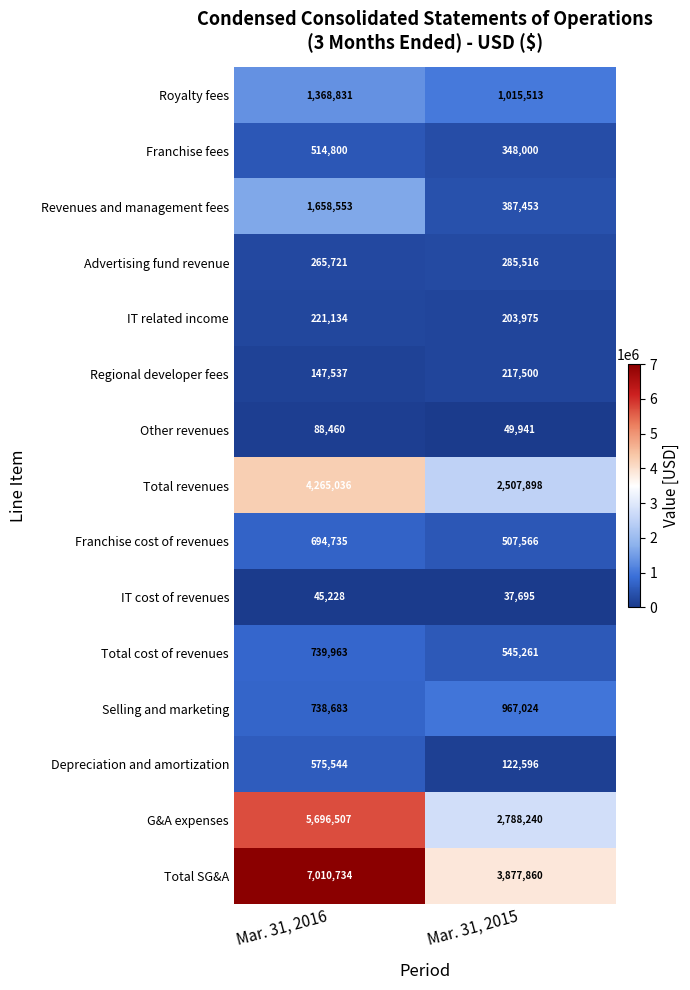

At Mar. 31, 2016, list the series in order from smallest to largest.

IT cost of revenues, Other revenues, Regional developer fees, IT related income, Advertising fund revenue, Franchise fees, Depreciation and amortization, Franchise cost of revenues, Selling and marketing, Total cost of revenues, Royalty fees, Revenues and management fees, Total revenues, G&A expenses, Total SG&A